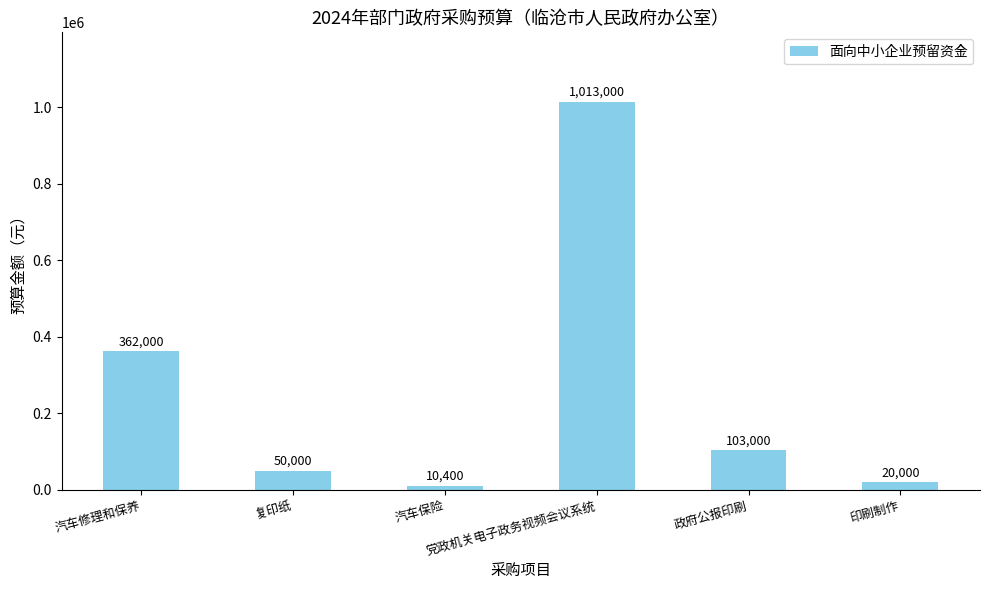

What position from the right is 汽车修理和保养?

6